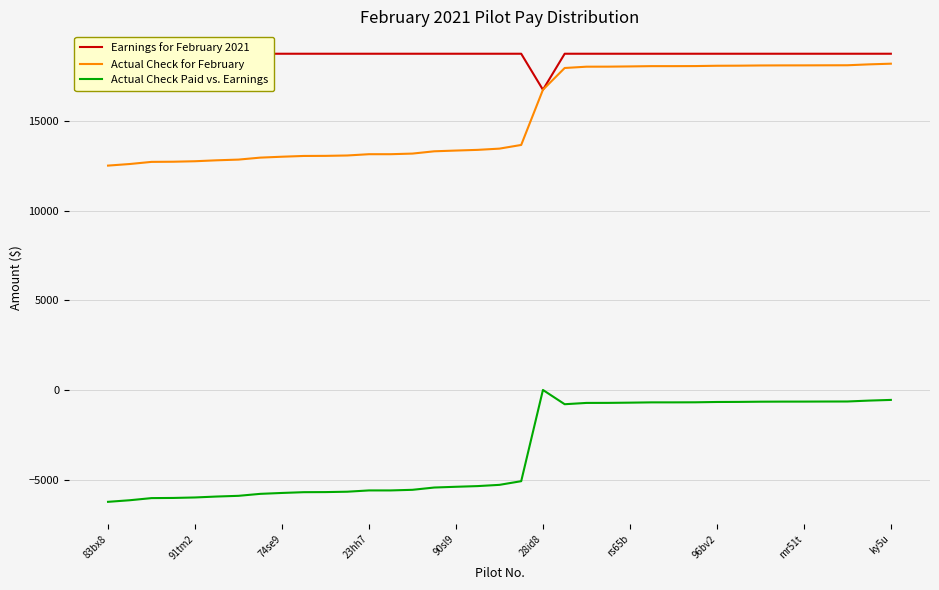

What is the maximum value shown in the chart?

18735.3